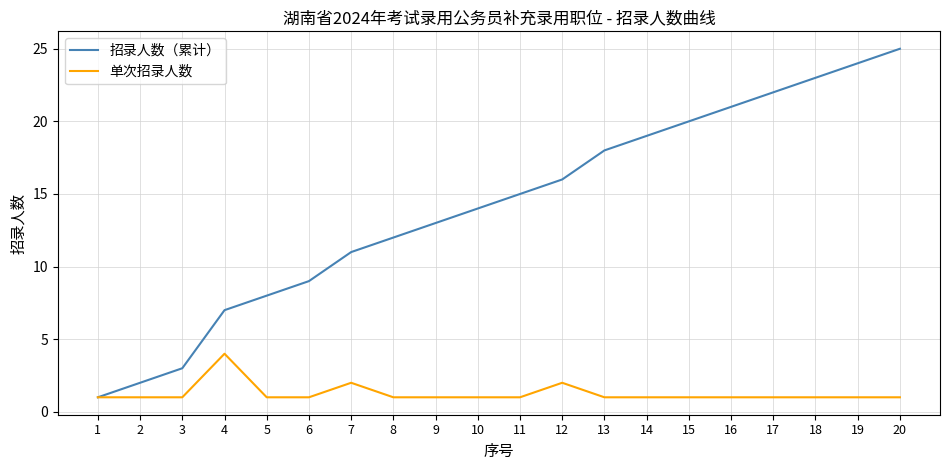

Which series has the largest total across all categories?

招录人数（累计）